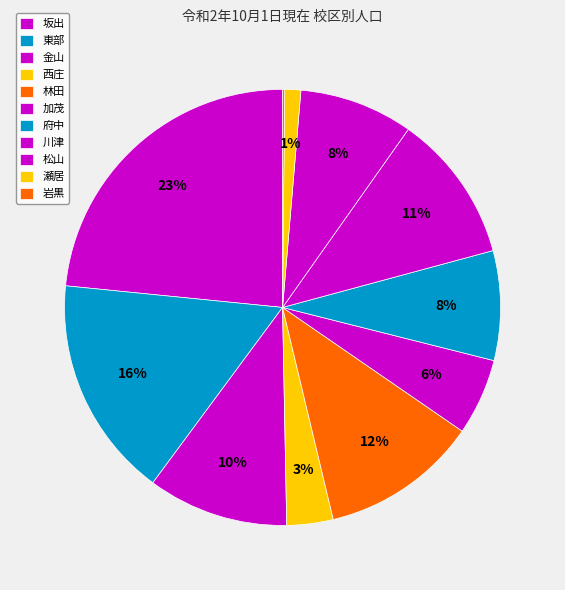

How many slices are in this pie chart?

11